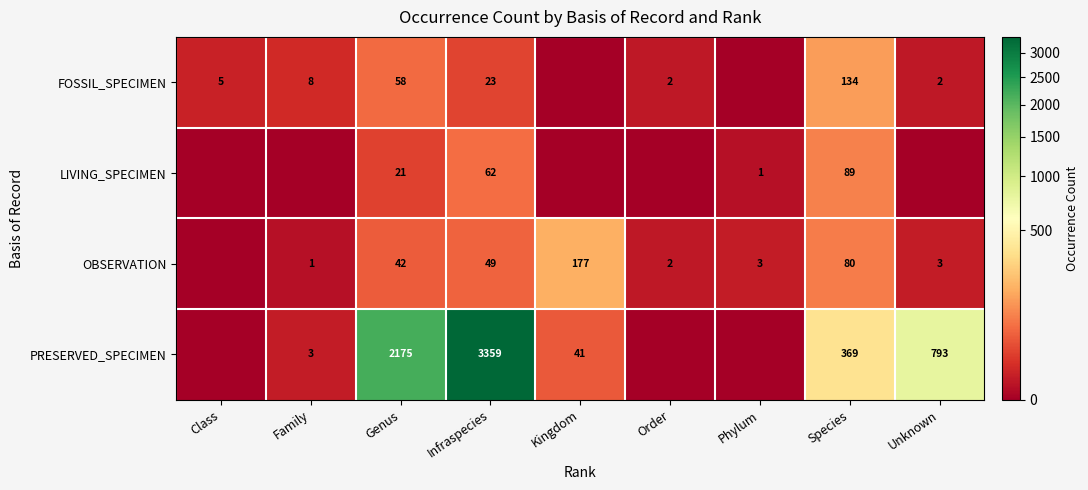

Rank the series at Infraspecies from highest to lowest value.

PRESERVED_SPECIMEN, LIVING_SPECIMEN, OBSERVATION, FOSSIL_SPECIMEN